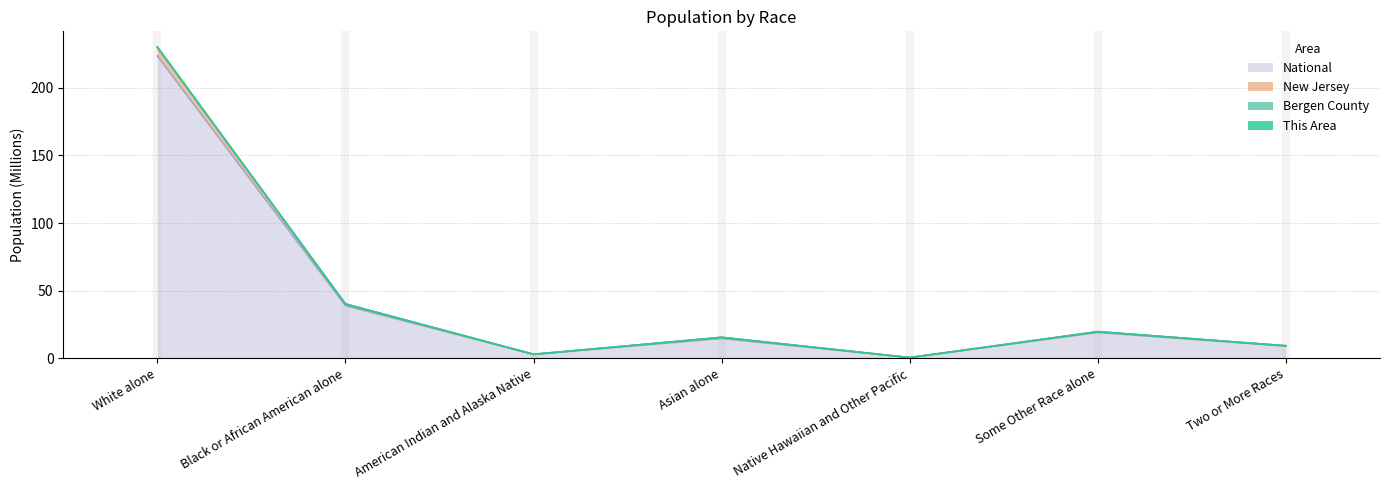

What is the difference between the highest and lowest values at White alone?

6.7